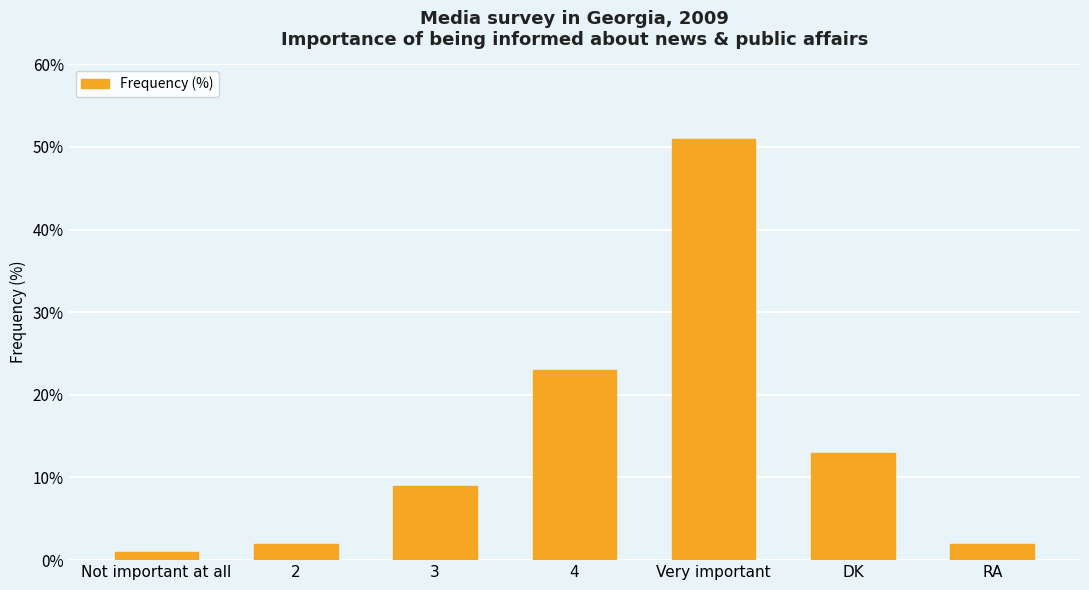

Which category has the lowest value across all series?

Not important at all